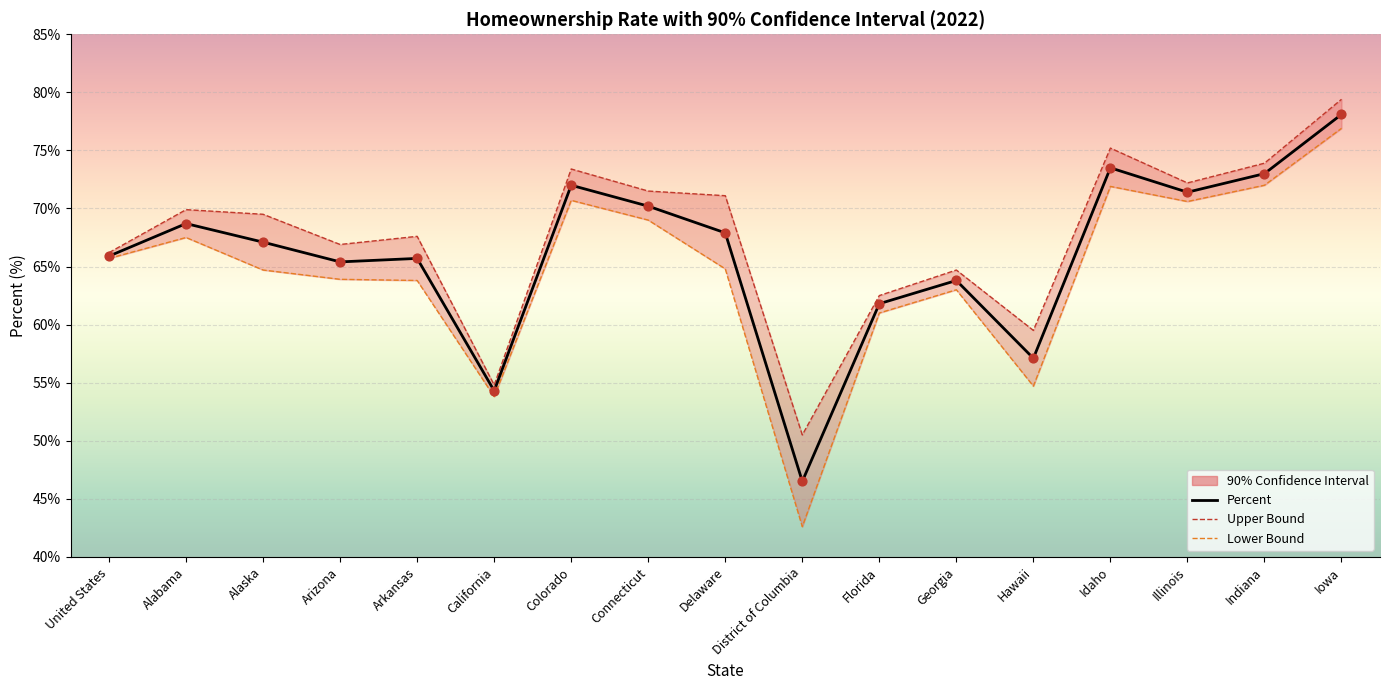

Which series contains the lowest Y value?

Lower Bound